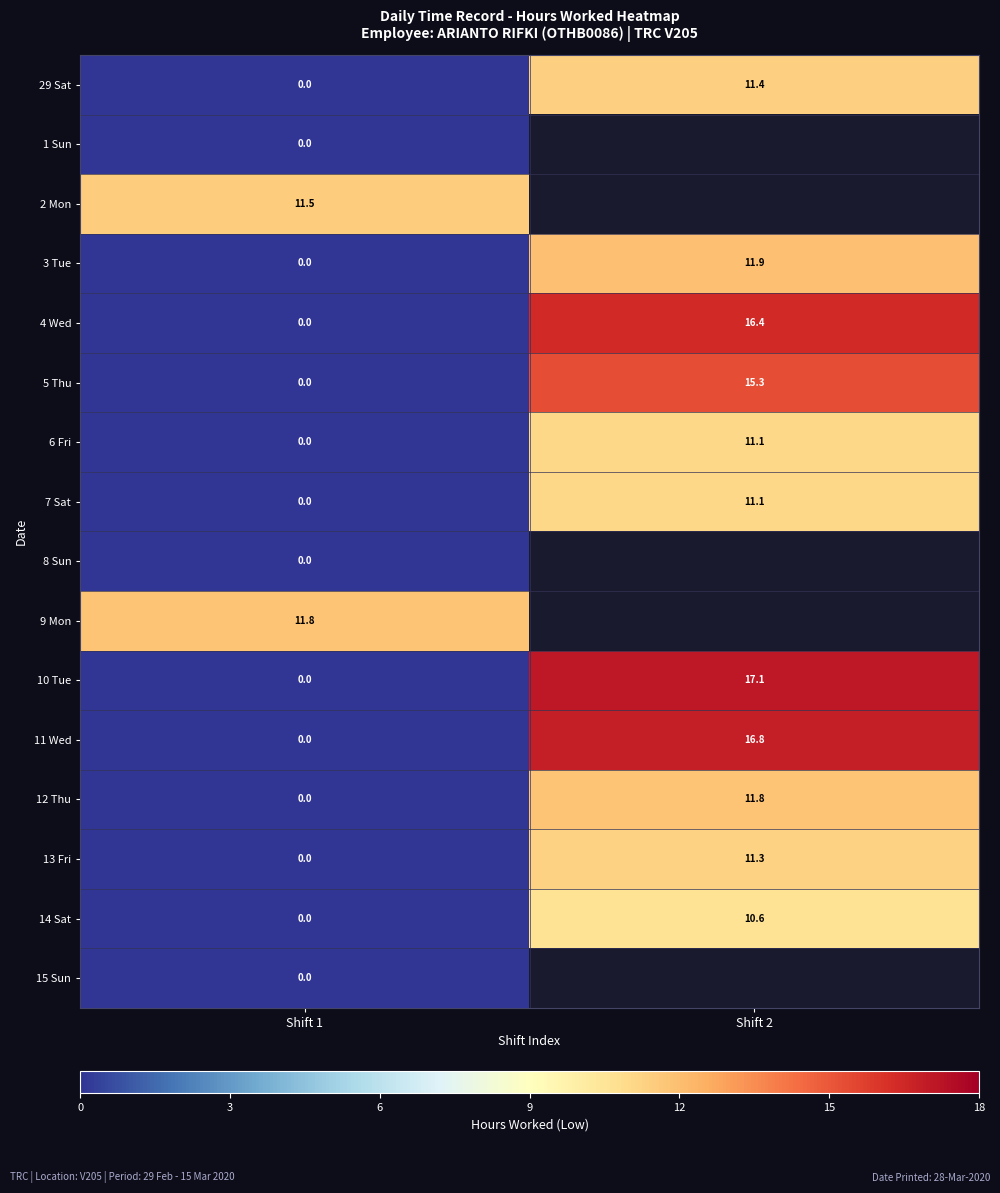

At which label does 12 Thu reach its minimum?

Shift 1